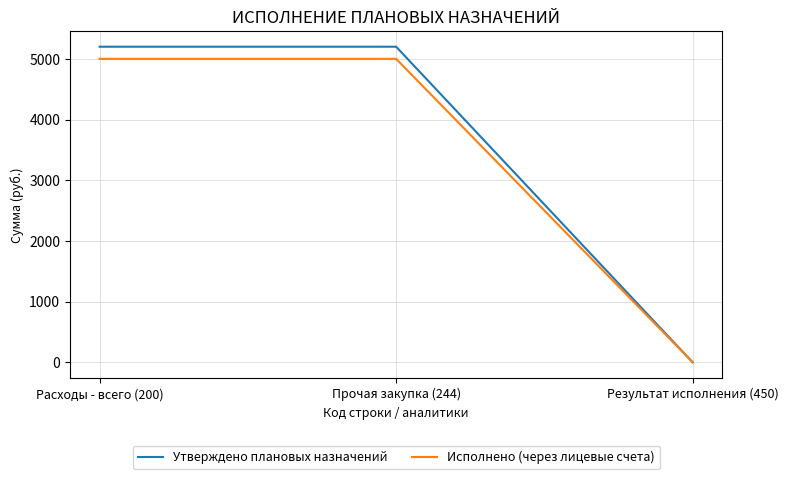

Rank the series by their maximum value, from highest to lowest.

Утверждено плановых назначений, Исполнено (через лицевые счета)